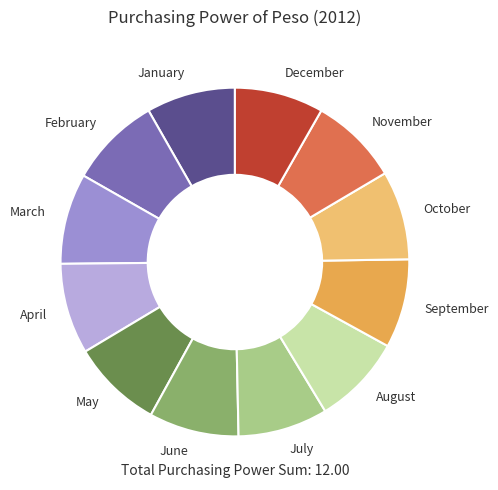

The June slice represents 8% of the pie. True or false?

True